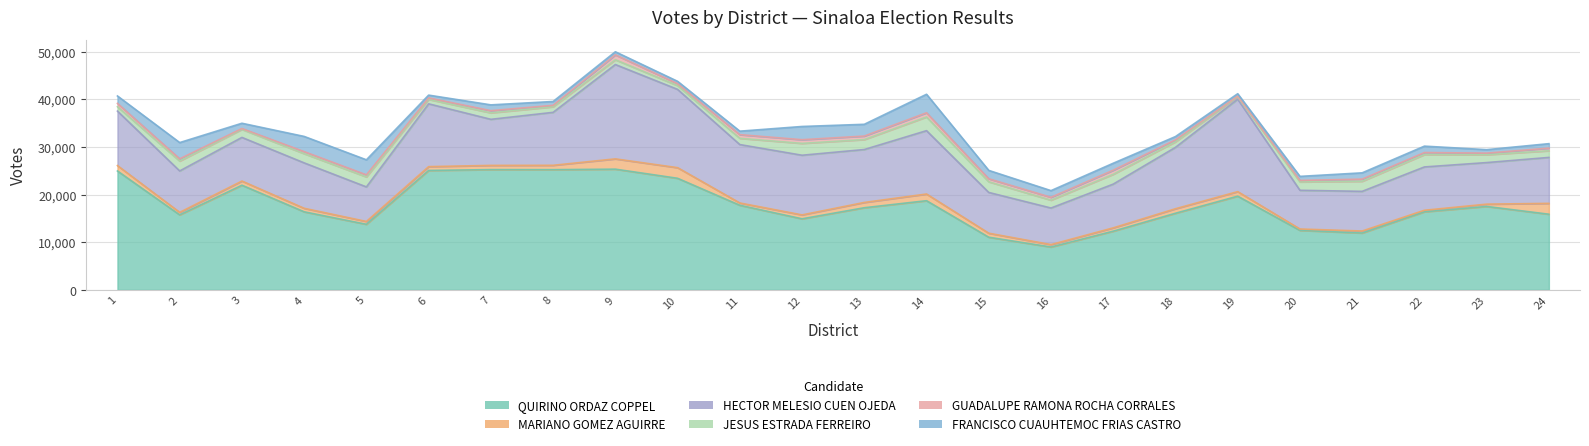

The value of JESUS ESTRADA FERREIRO at 5 is 432. True or false?

False